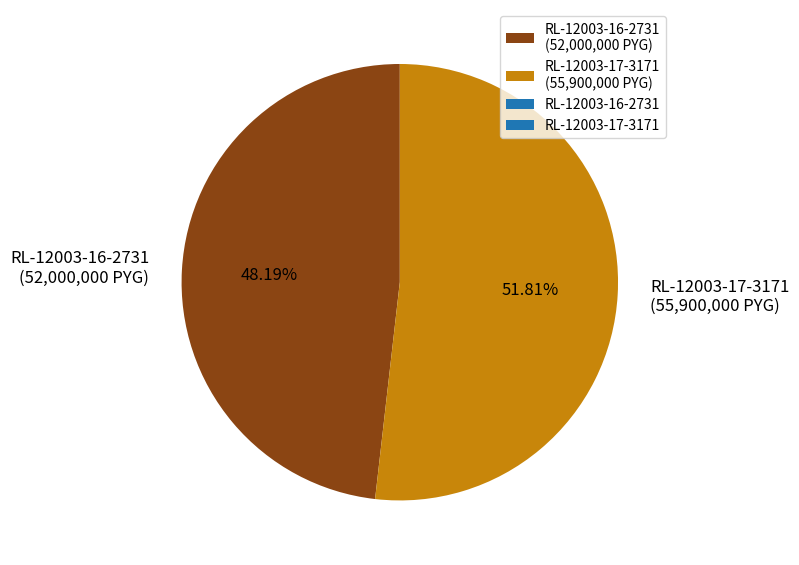

What percentage is the RL-12003-17-3171 slice, to the nearest percent?

52%